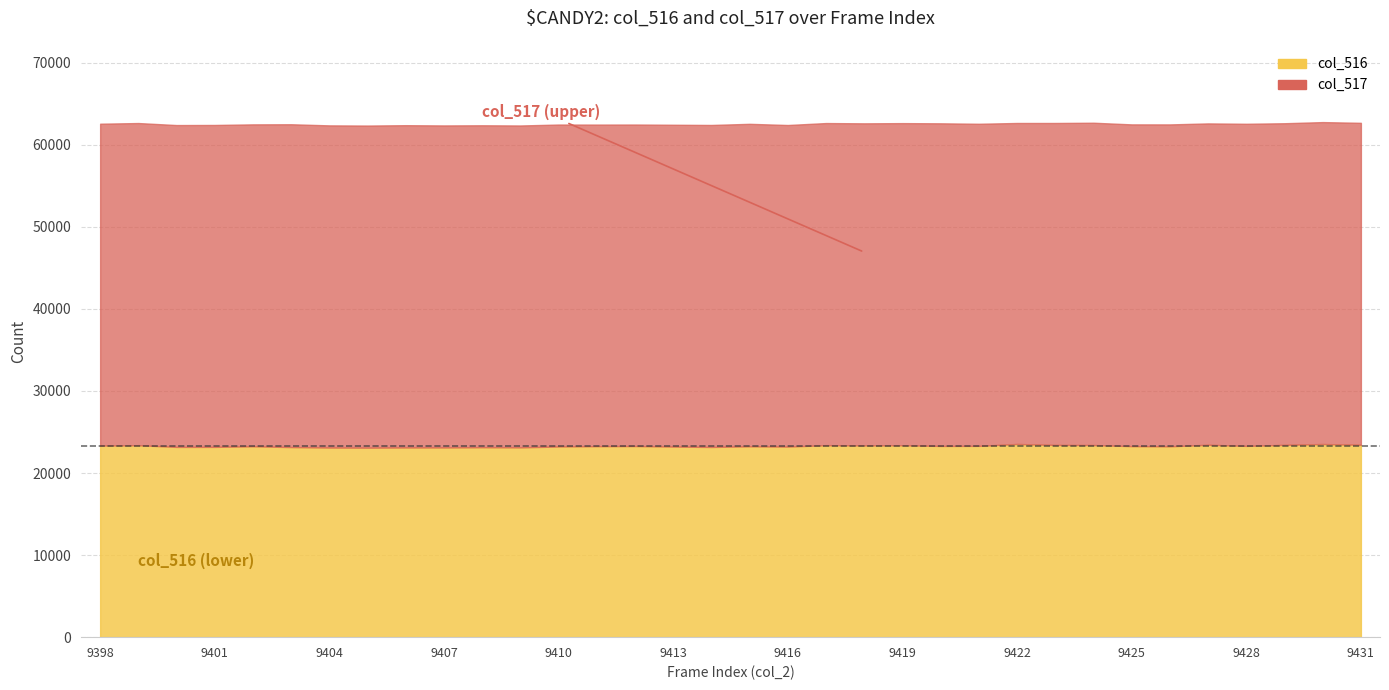

What value does the col_516 series have at 9399?

23390